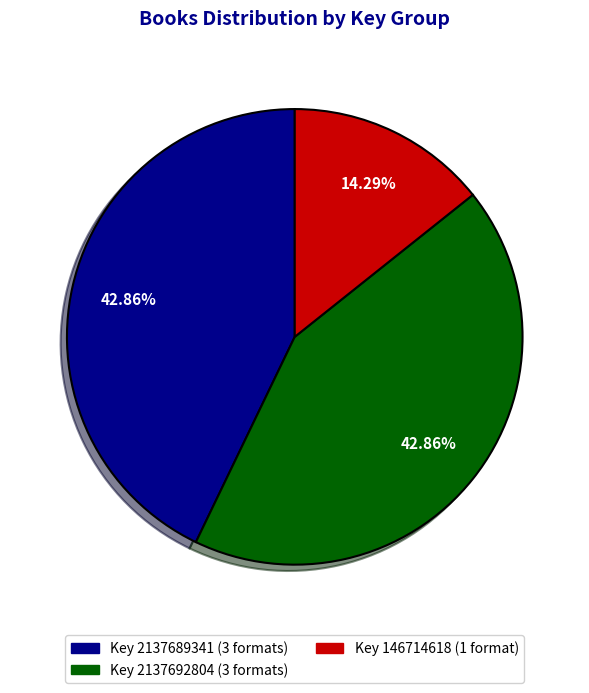

Is there a majority slice in this chart?

No